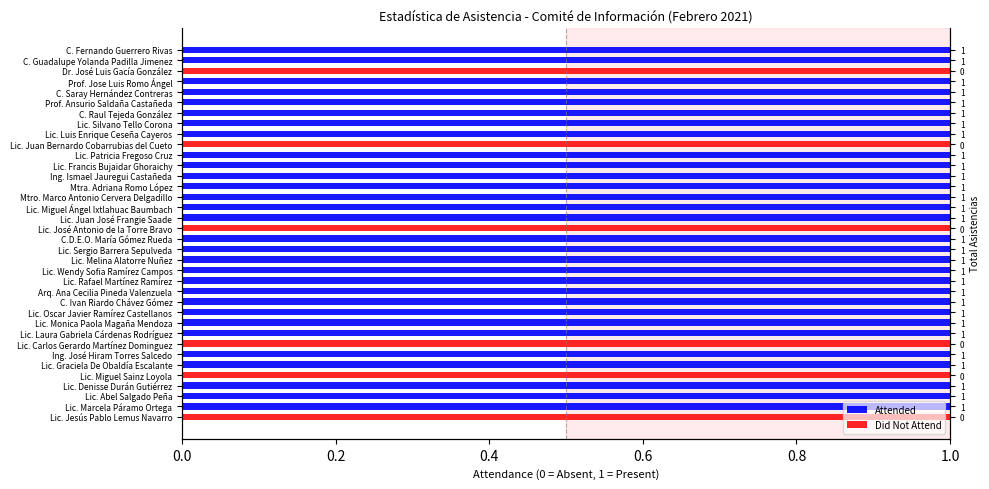

What is the total value across all series at Lic. Denisse Durán Gutiérrez?

1